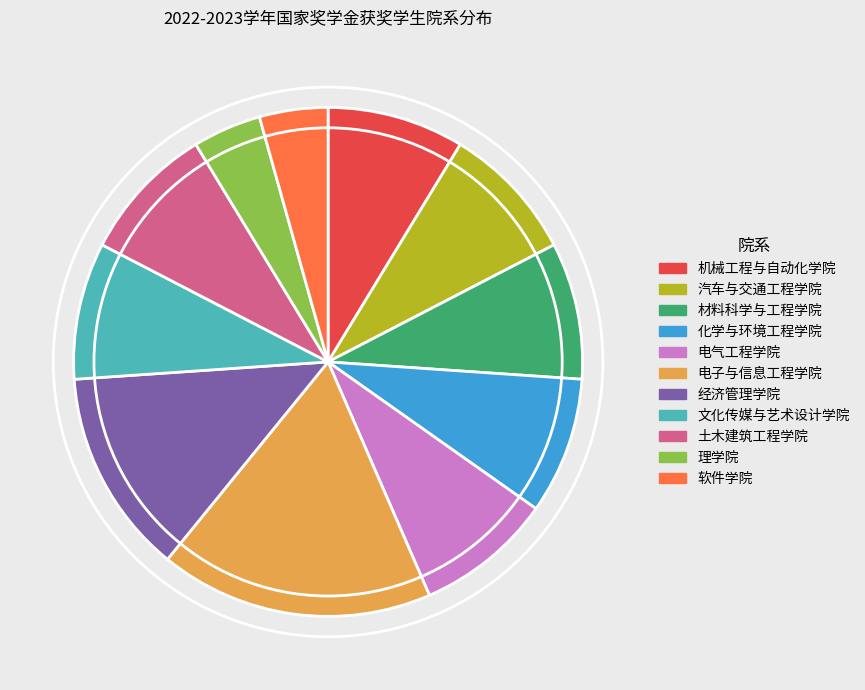

Which slice is the largest?

电子与信息工程学院